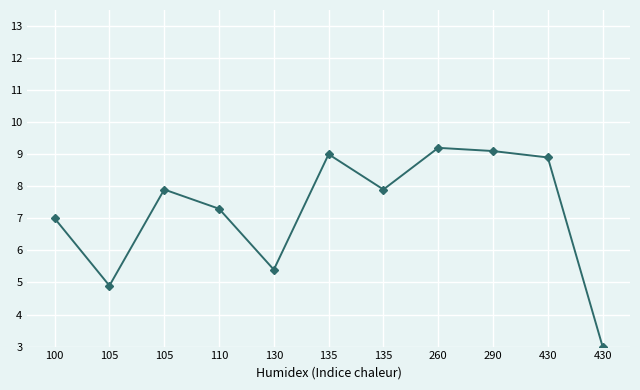

Does the chart have visible grid lines?

Yes